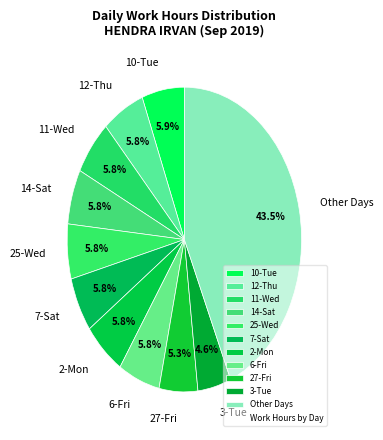

Is the sum of 10-Tue and 3-Tue greater than half?

No